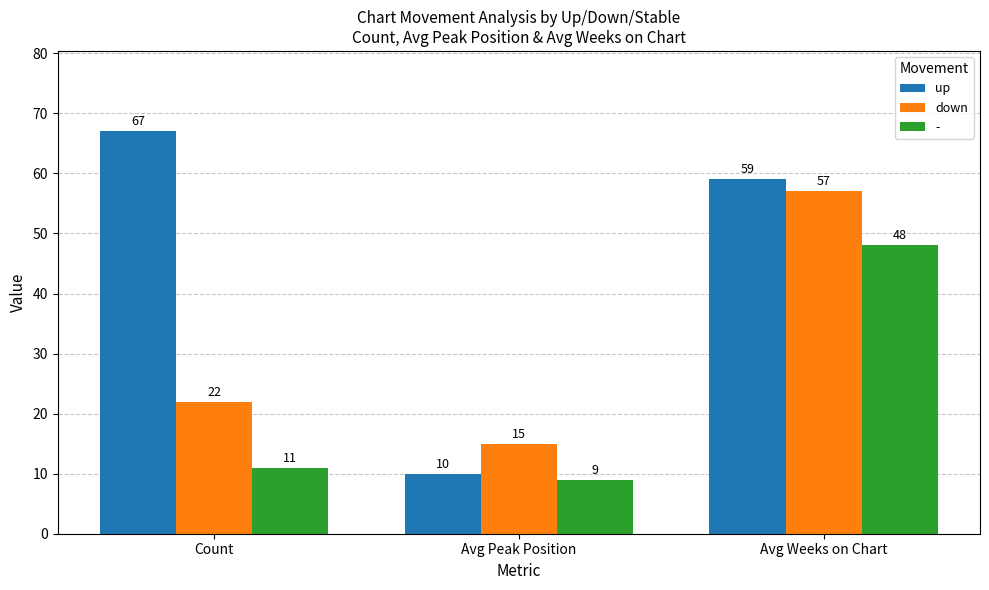

Is it true that down equals 15 at Avg Peak Position?

True